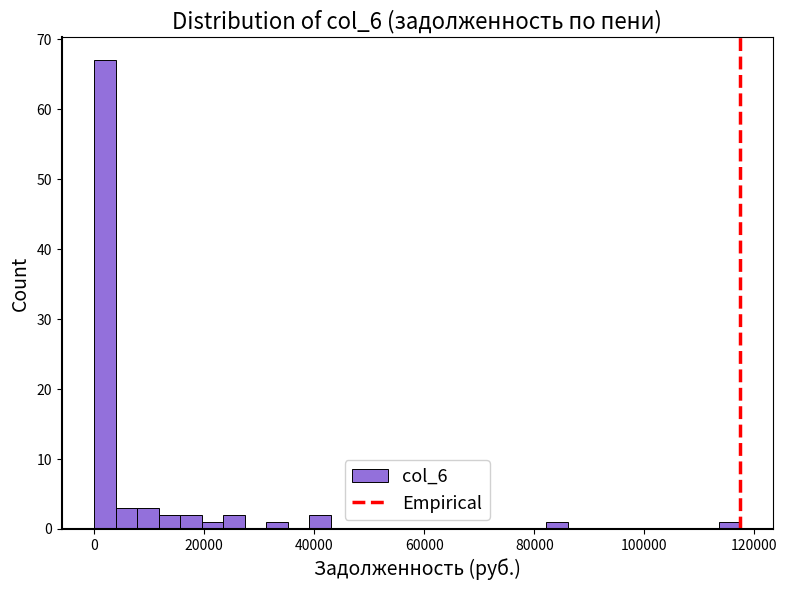

Read against the x-axis, roughly where is the centre of the tallest bar?

2000